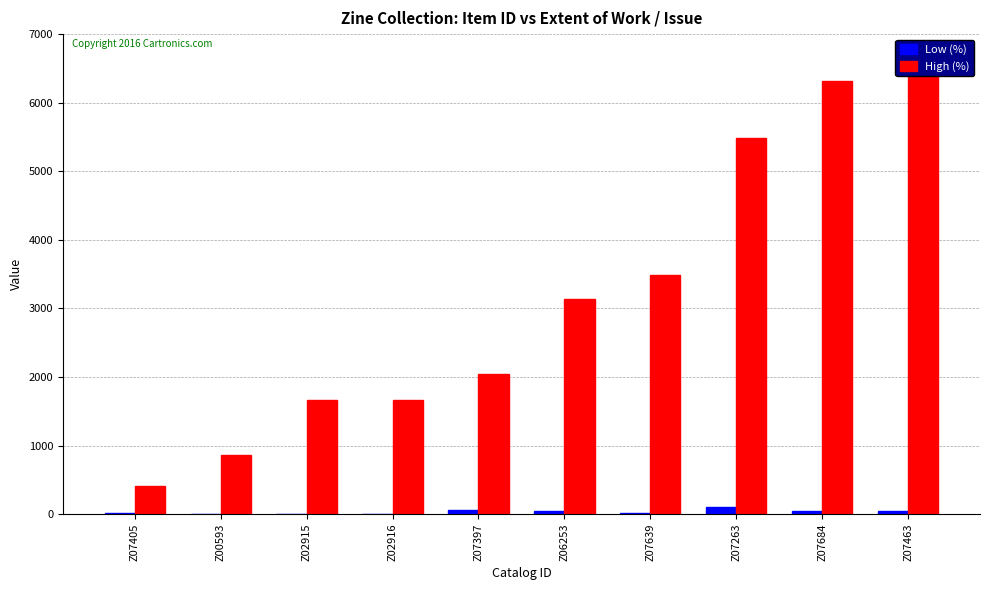

At which category is the sum across all series the highest?

Z07463